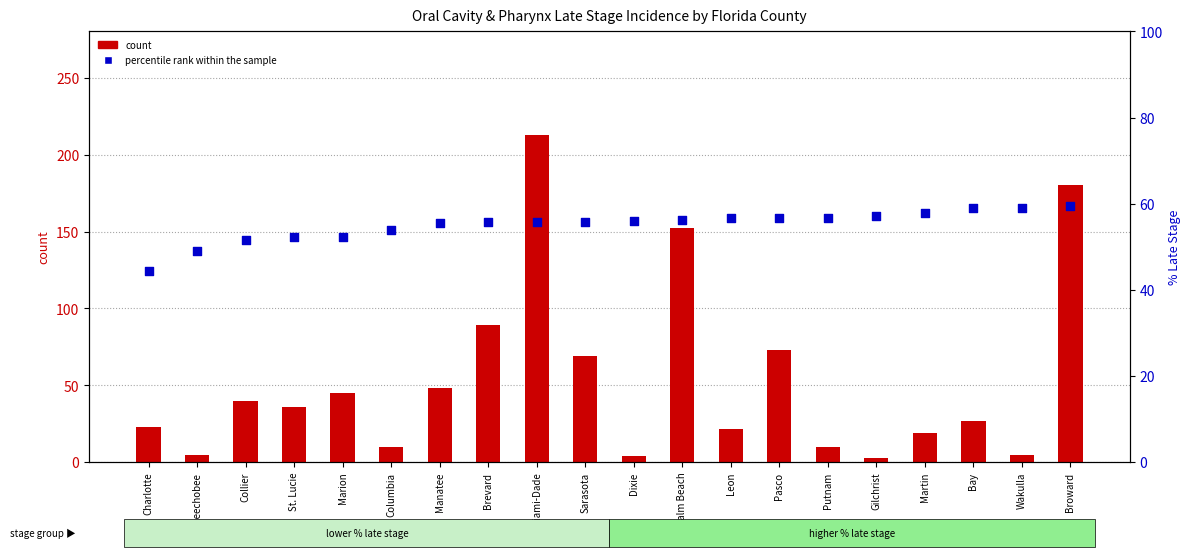

Is the value of percentile rank within the sample at Miami-Dade greater than the value of count at Marion?

Yes